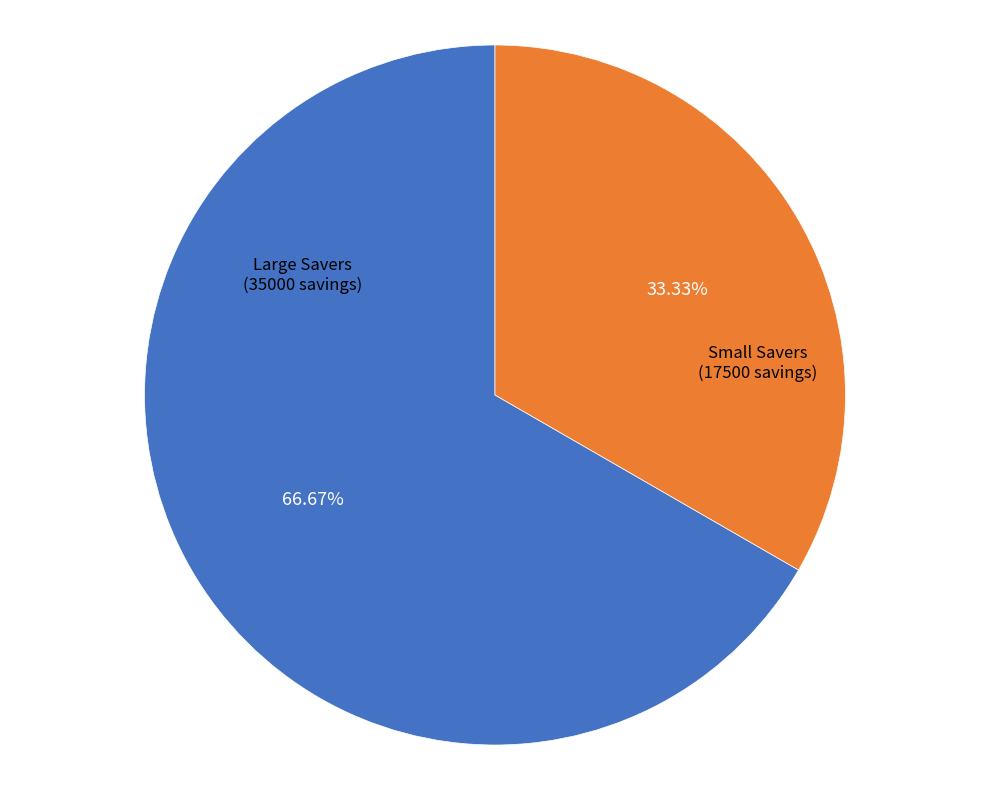

Does any single category account for the majority?

Yes